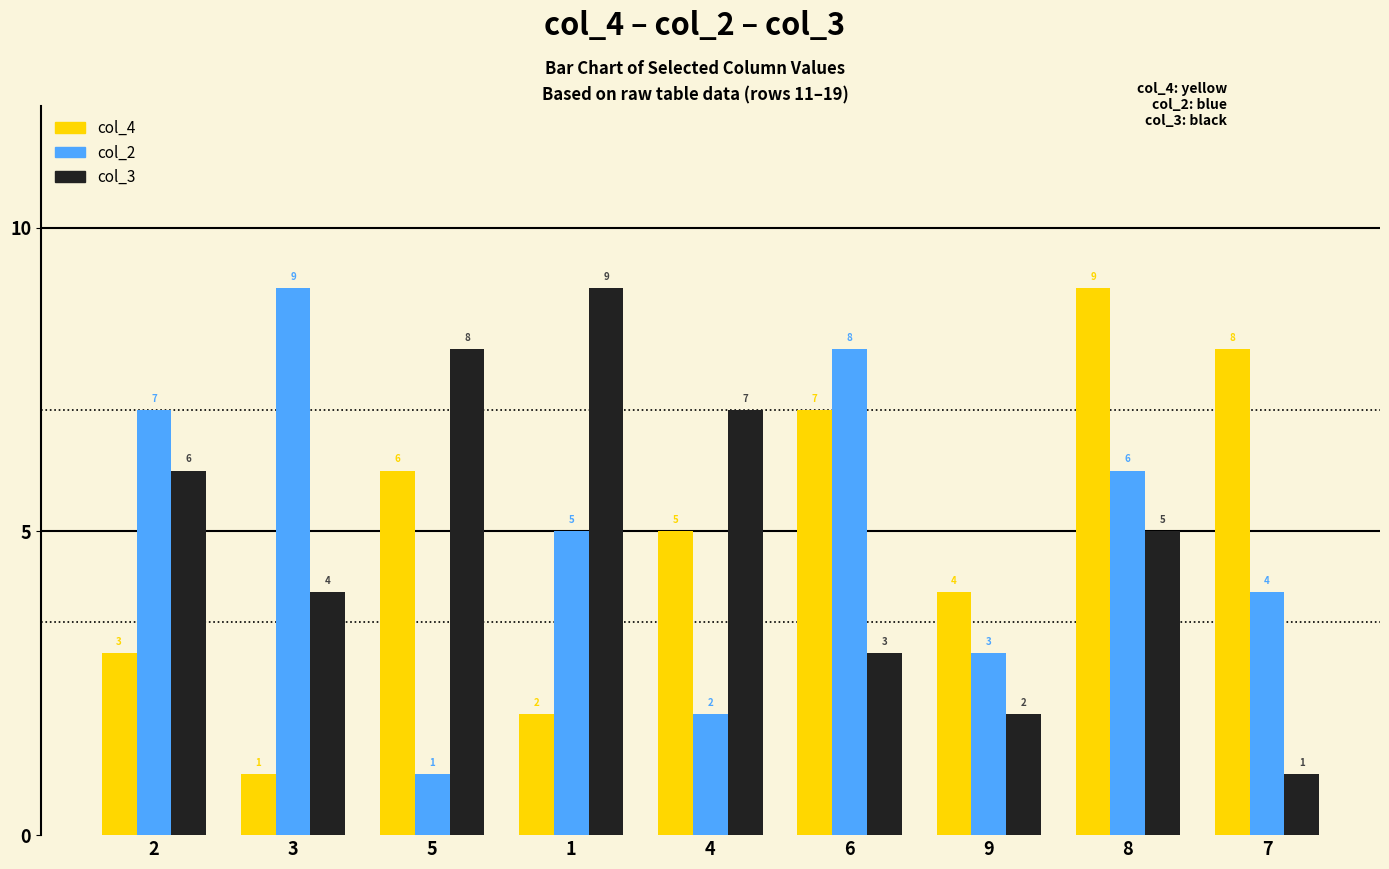

What position from the left is 3?

2